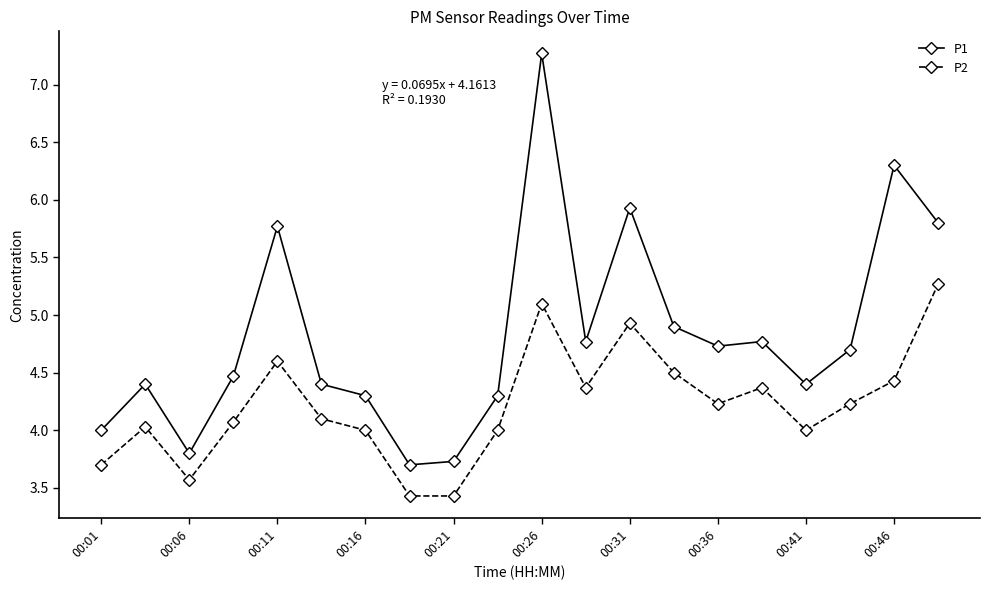

What are all the series names shown in the legend?

P1, P2